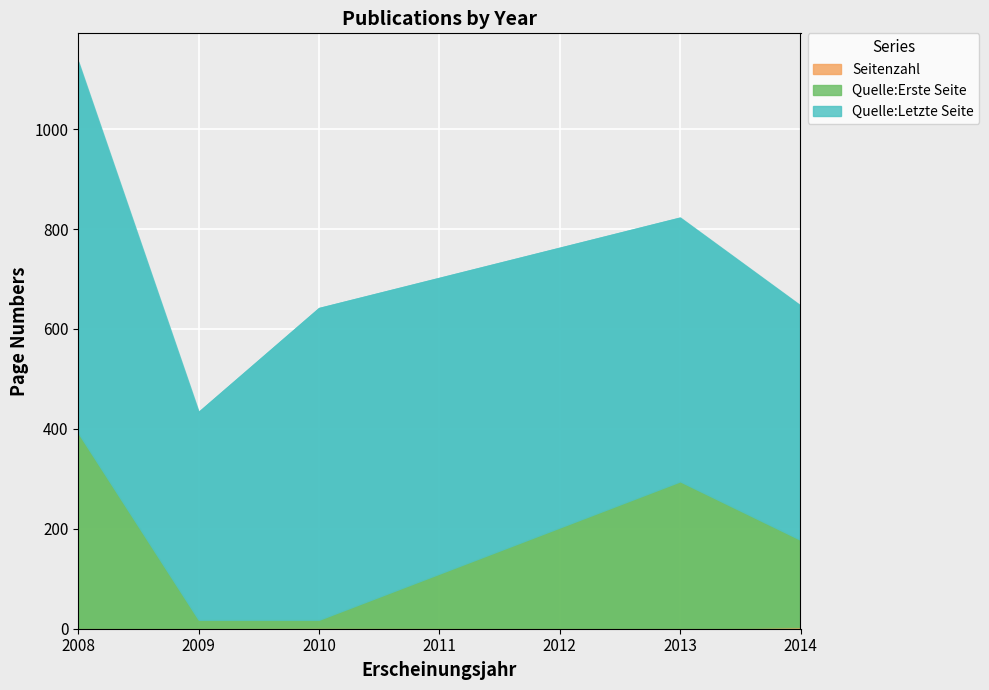

Rank the series by their maximum value, from highest to lowest.

Quelle:Letzte Seite, Quelle:Erste Seite, Seitenzahl